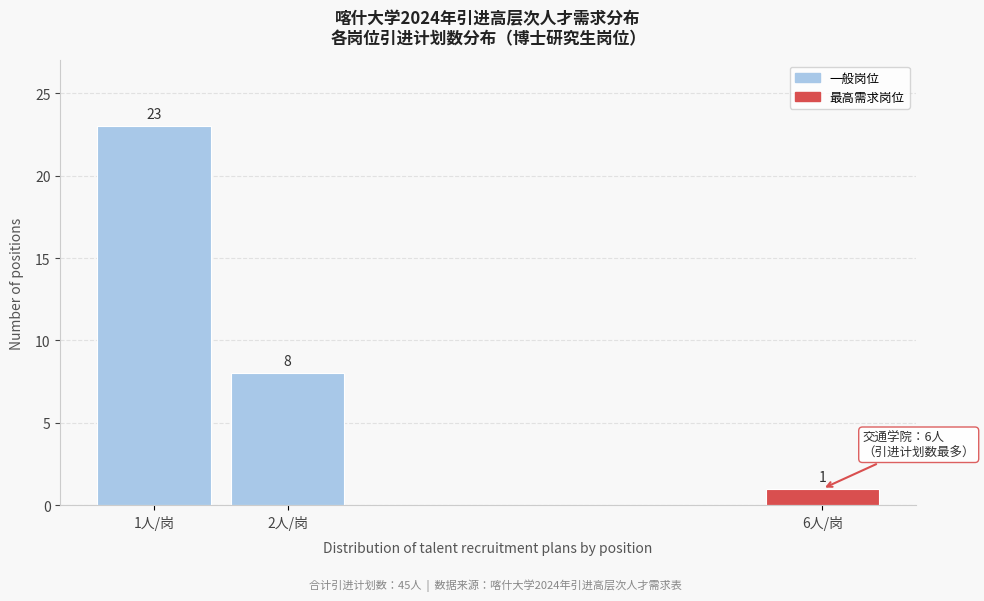

Reading left to right, list all the values displayed in this chart.

23	8	1